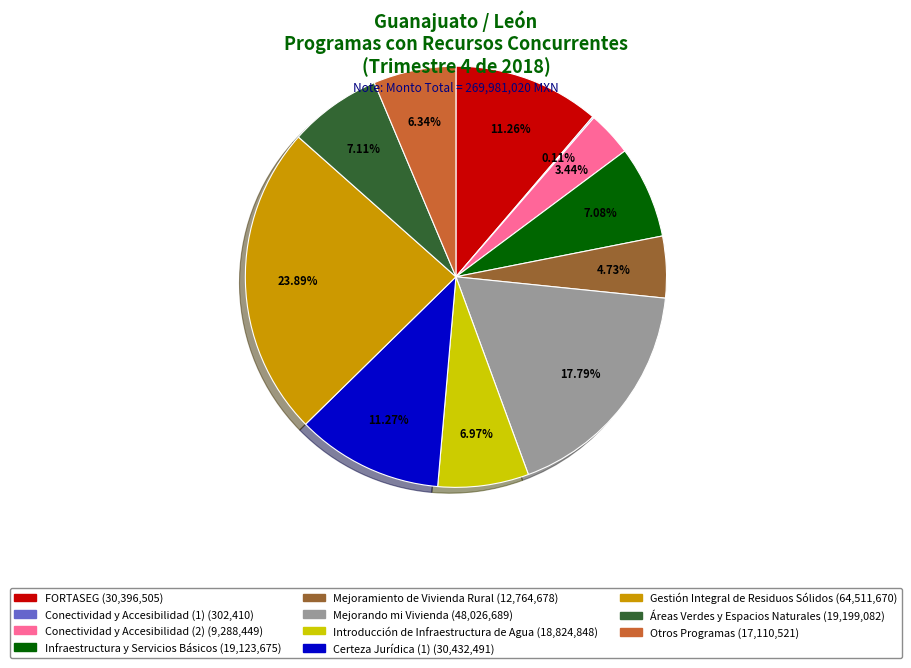

What percentage is the FORTASEG slice, to the nearest percent?

11%